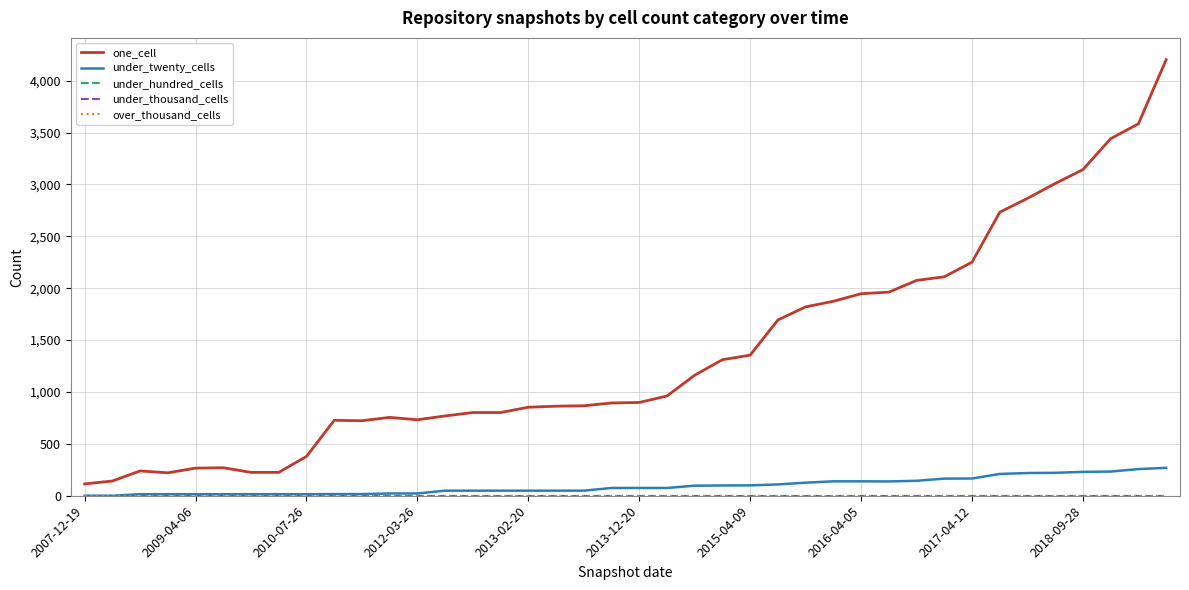

Which category has the highest value in the over_thousand_cells series?

2007-12-19